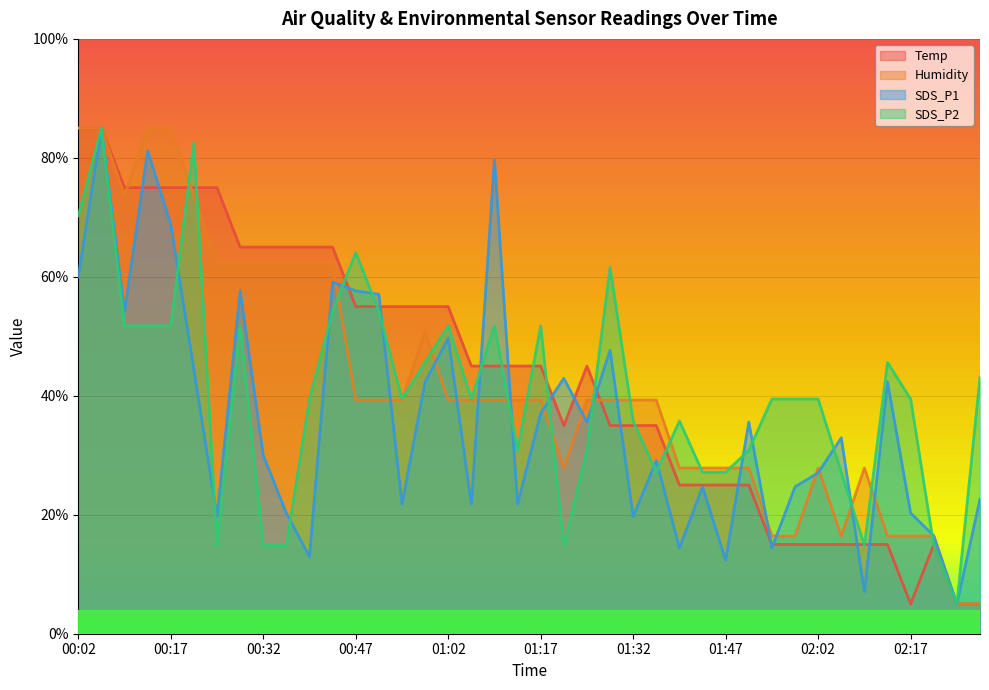

Read the SDS_P1 value at 01:43.

24.7